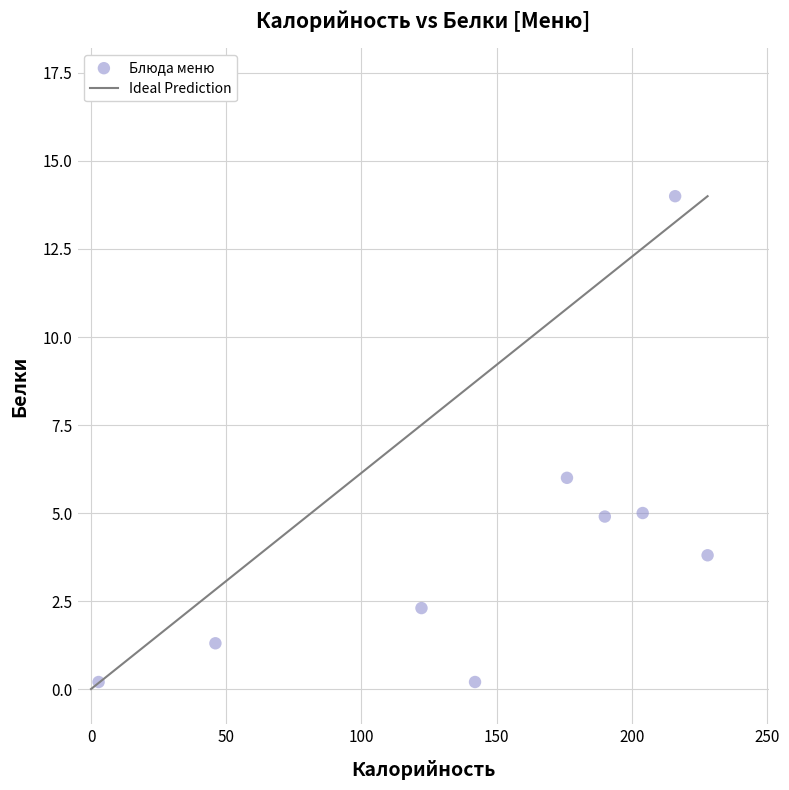

What is the range of X values (max minus min)?

225.2